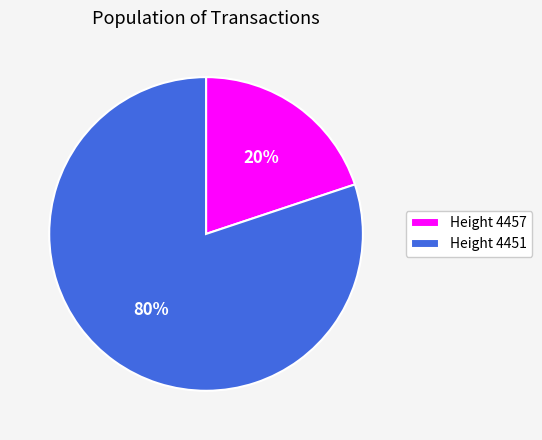

Between Height 4451 and Height 4457, which is larger?

Height 4451